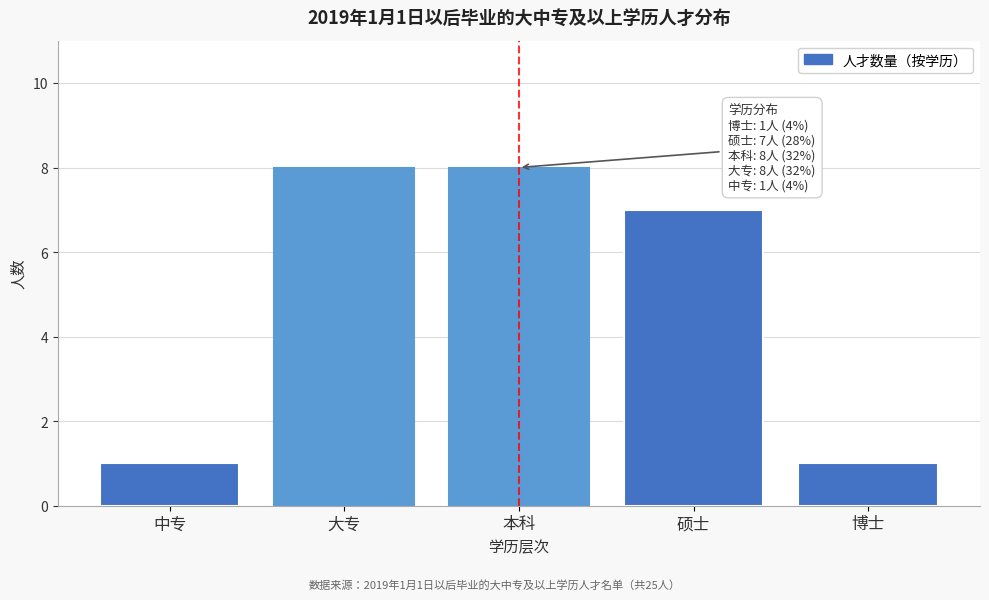

Reading left to right, extract all data points from this chart.

1	8	8	7	1